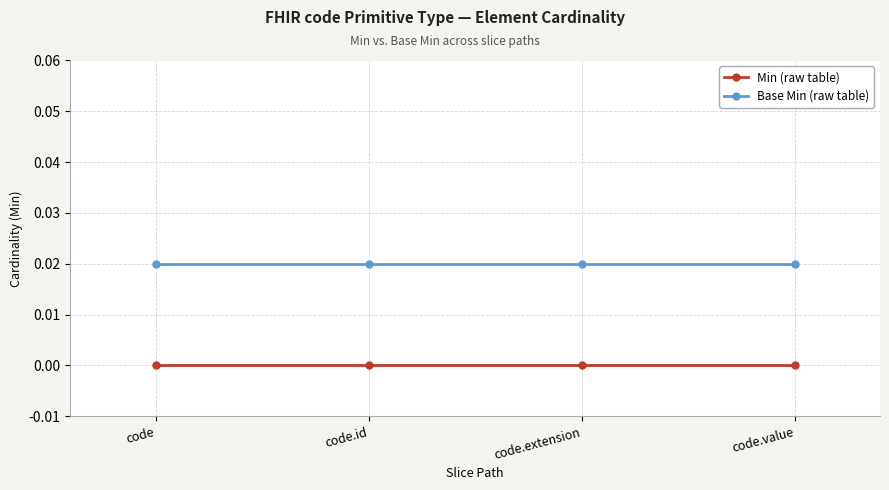

How many distinct data groups are displayed?

2